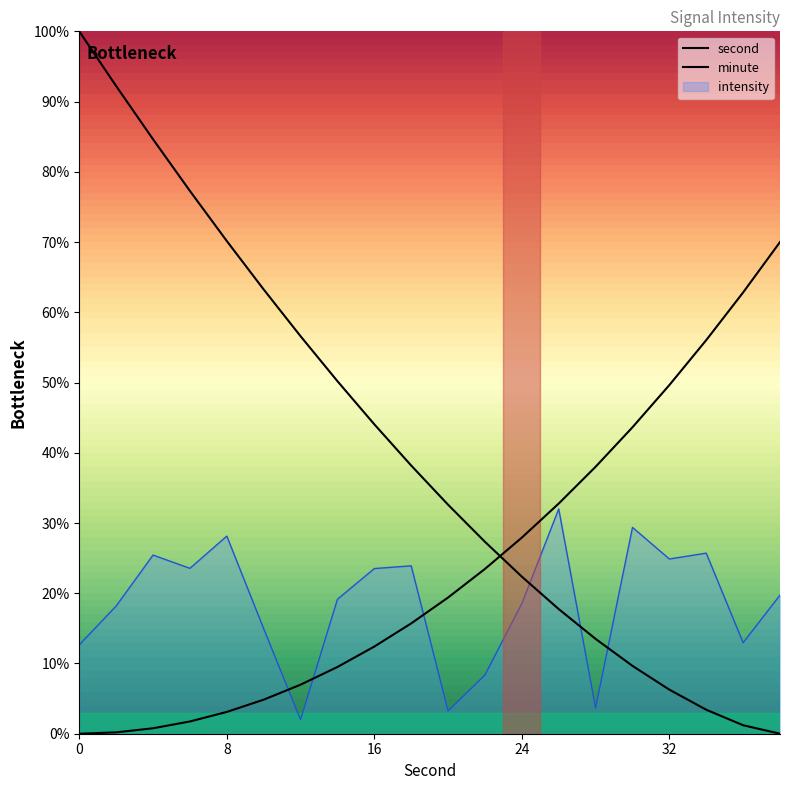

At how many categories does at least one series exceed 47?

12